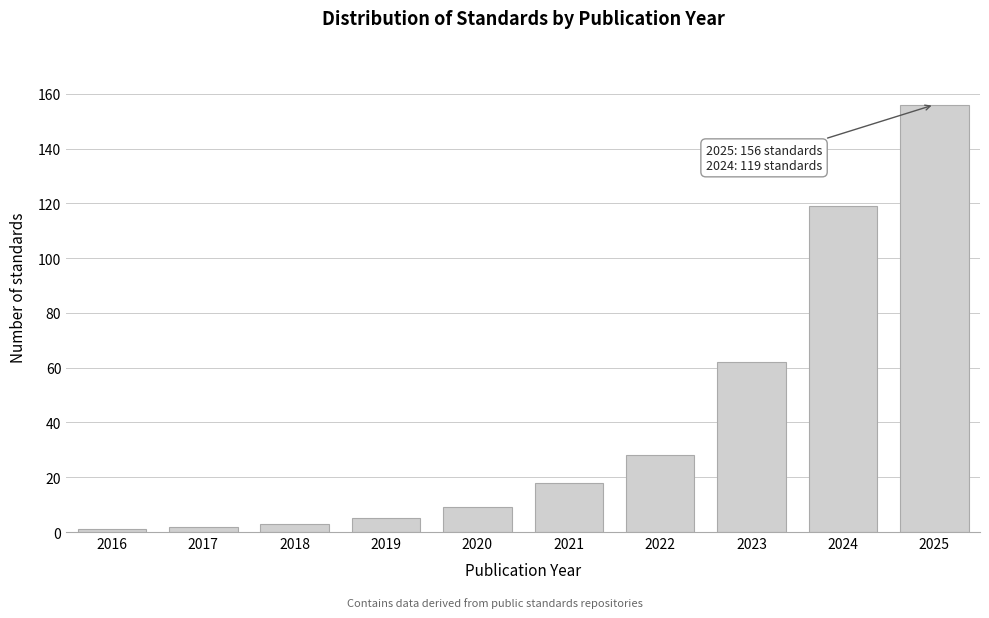

Reading right to left, list all the values displayed in this chart.

2025=156	2024=119	2023=62	2022=28	2021=18	2020=9	2019=5	2018=3	2017=2	2016=1